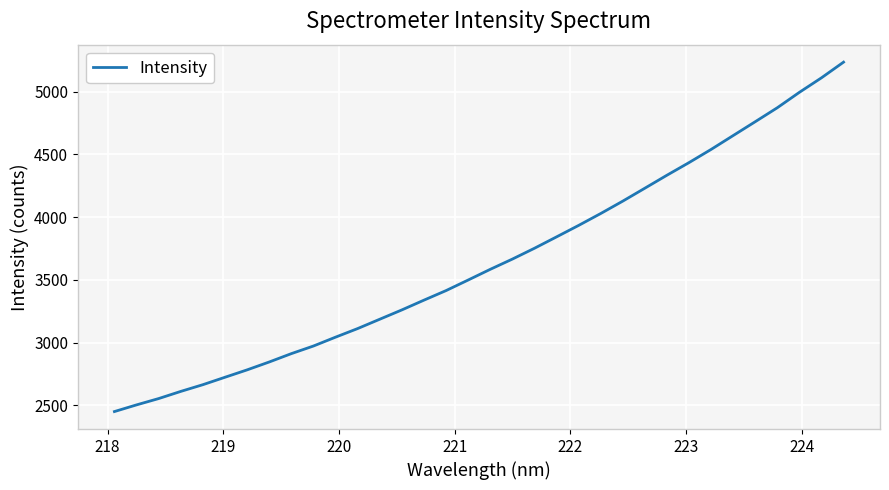

What is the smallest value displayed?

2450.1